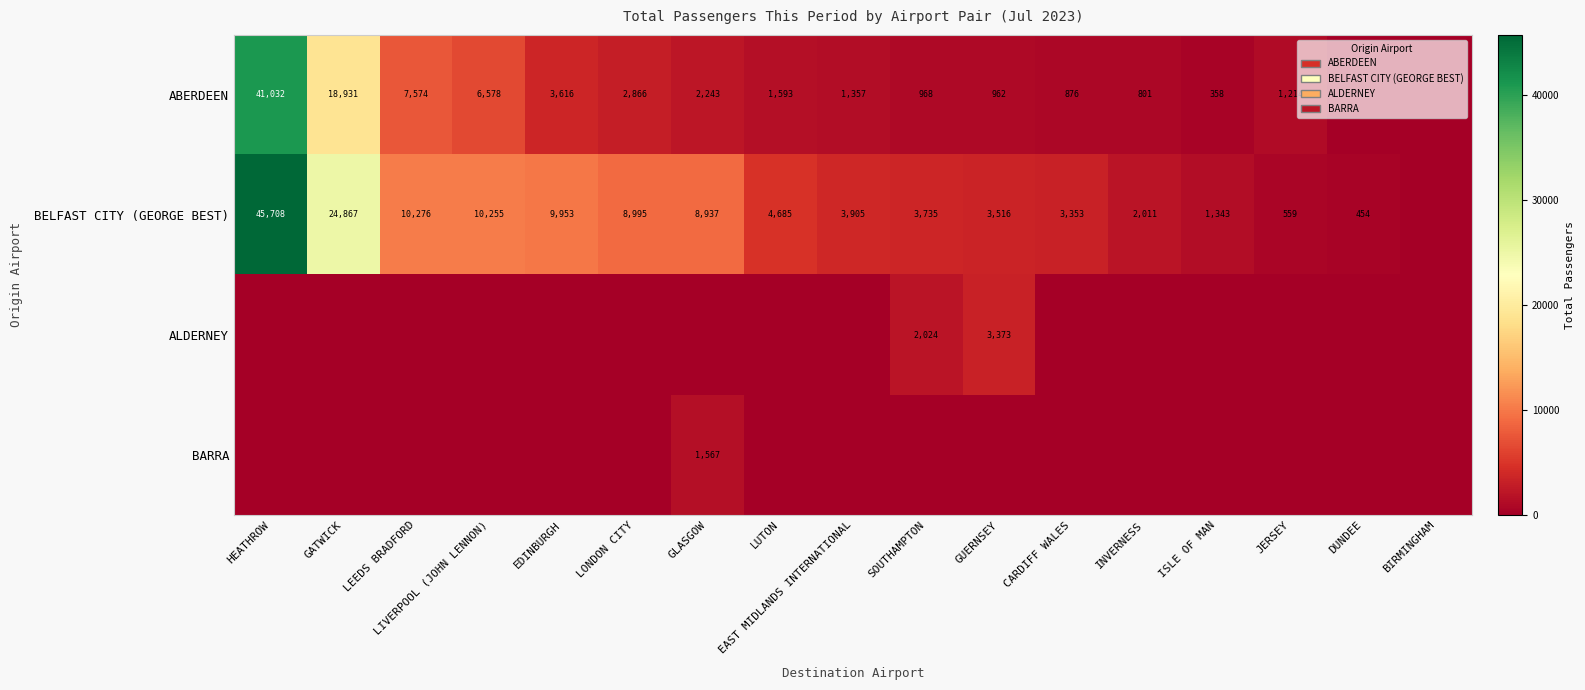

What is the difference between the ABERDEEN values at INVERNESS and JERSEY?

413